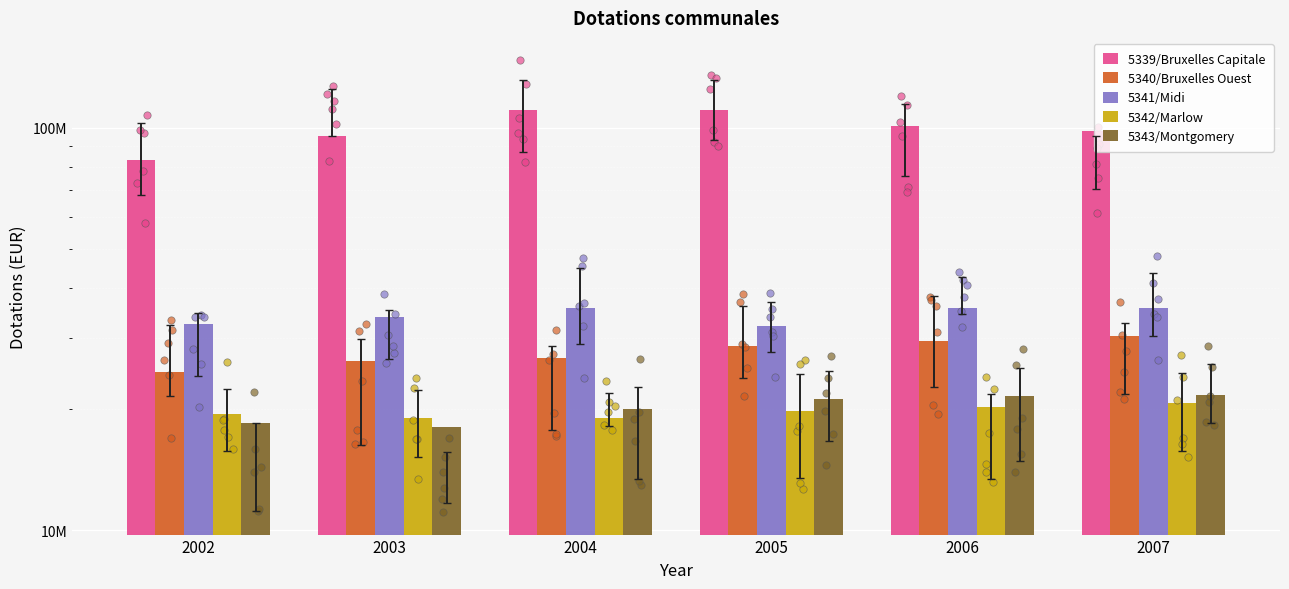

Which series reaches the minimum Y coordinate?

5343/Montgomery